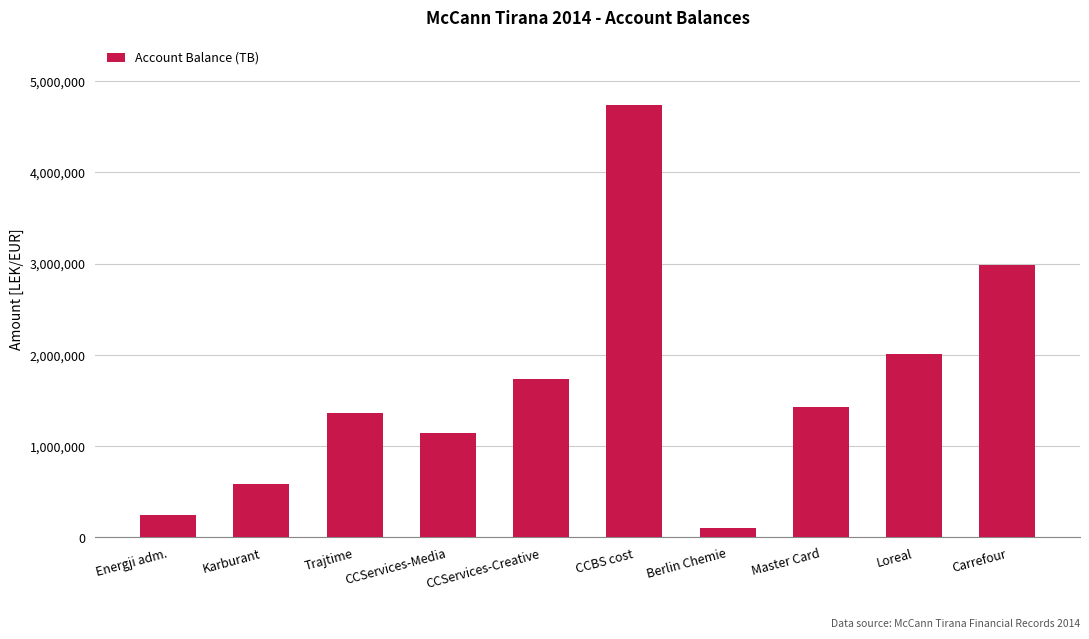

Which category has the highest value across all series?

CCBS cost